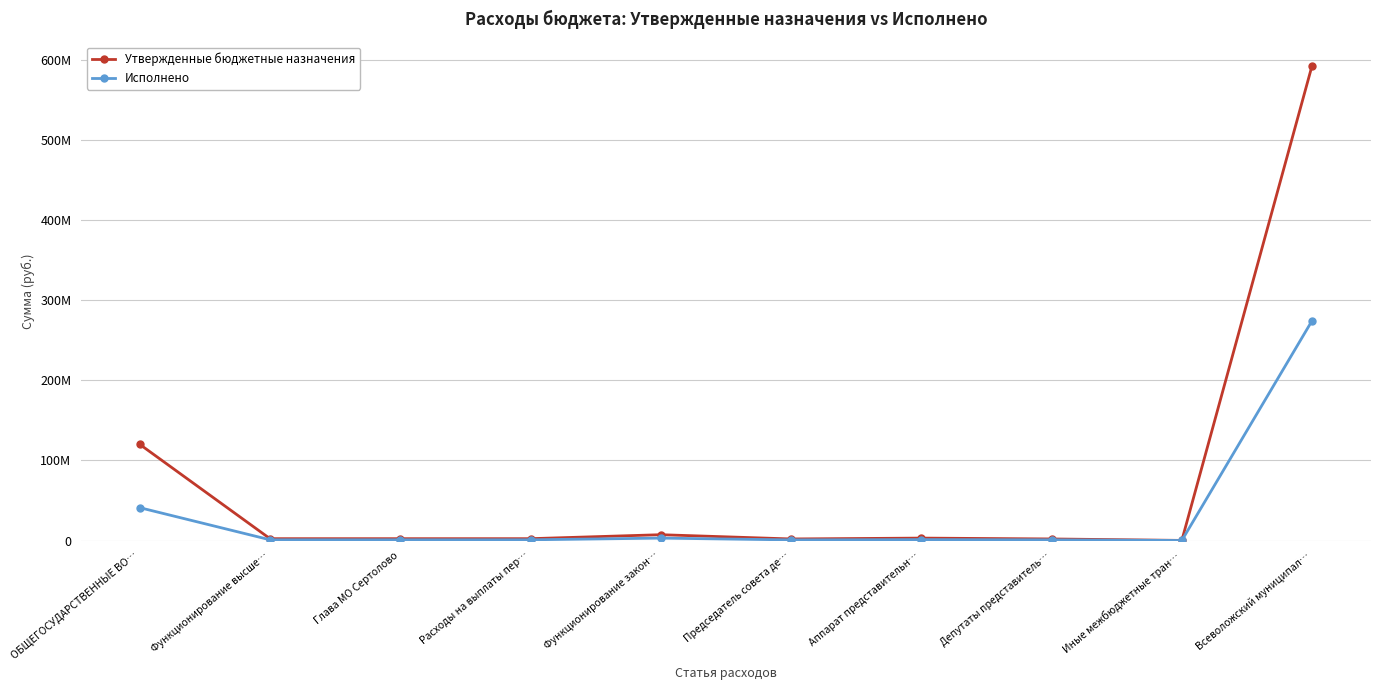

Is it true that Исполнено equals 59566954.4 at ОБЩЕГОСУДАРСТВЕННЫЕ ВО…?

False